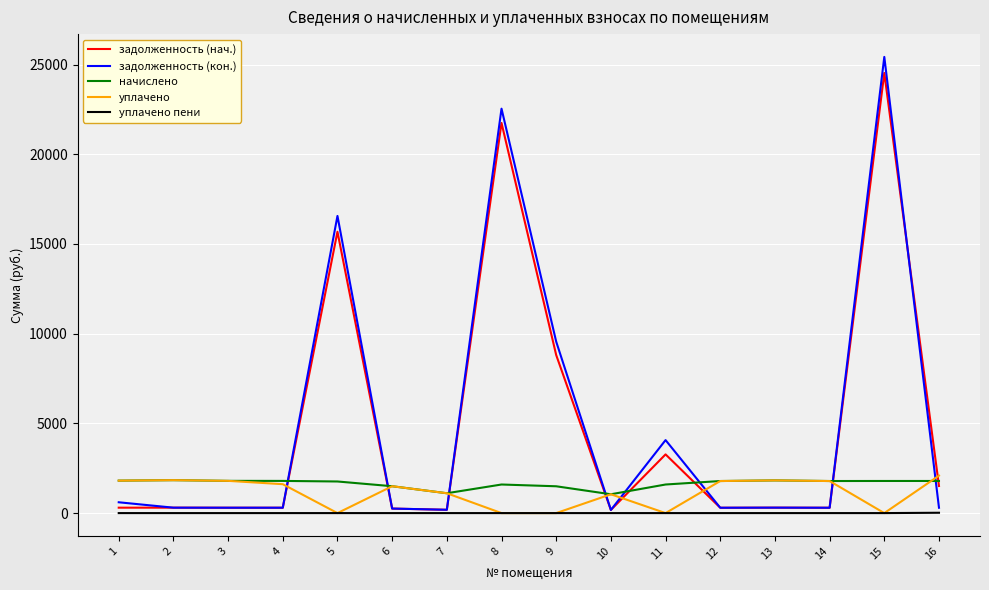

What is the spread (max minus min) of values at 14?

1787.2